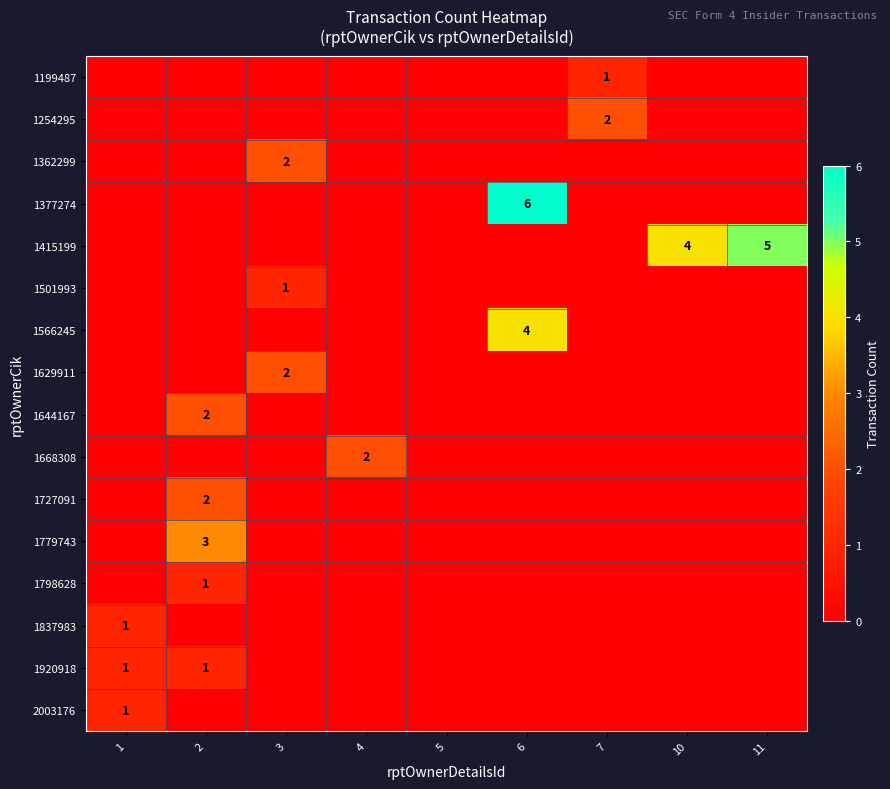

What is the difference between the highest and lowest values at 11?

5